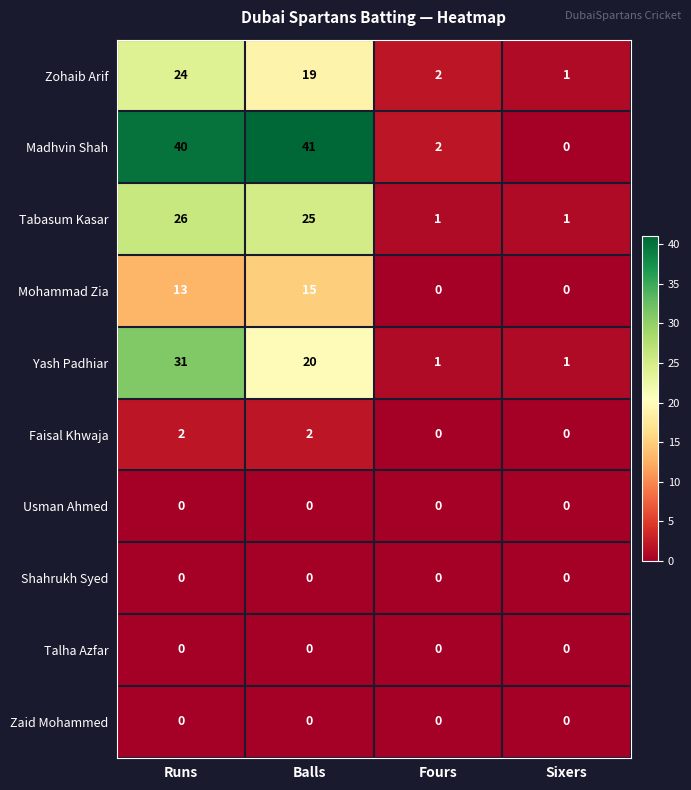

What is the difference between the highest and lowest values at Fours?

2